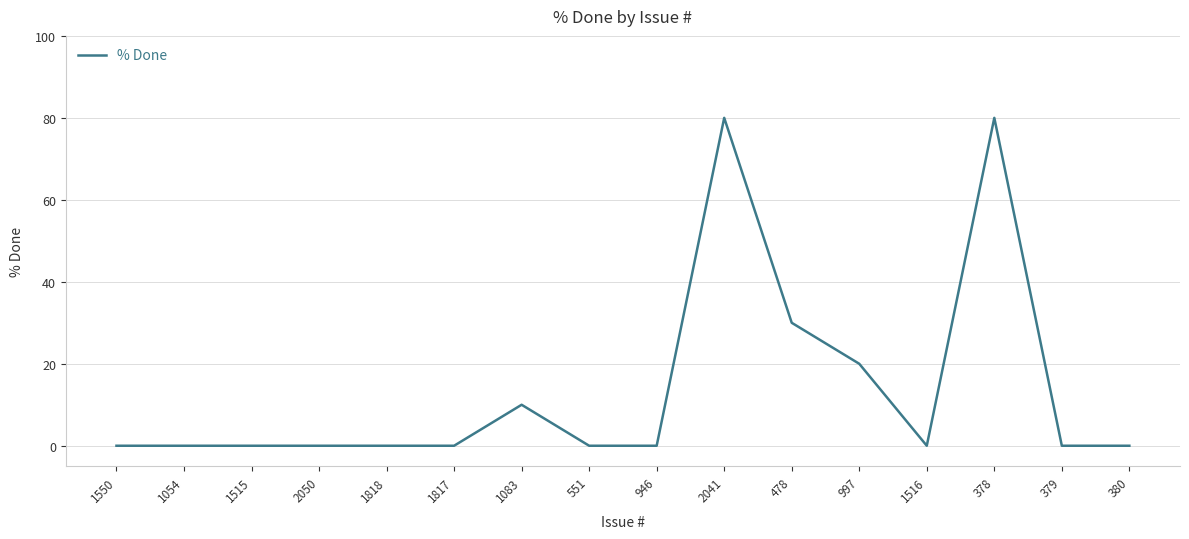

What is the change in value from 1818 to 378?

+80